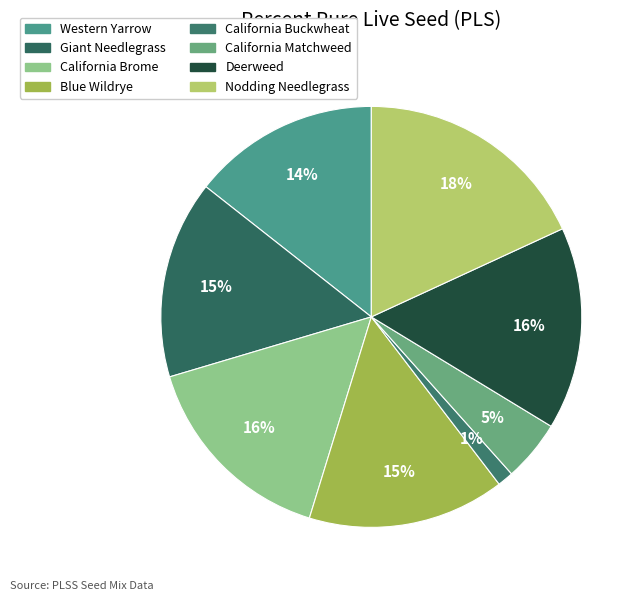

What percentage is the Nodding Needlegrass slice, to the nearest percent?

18%